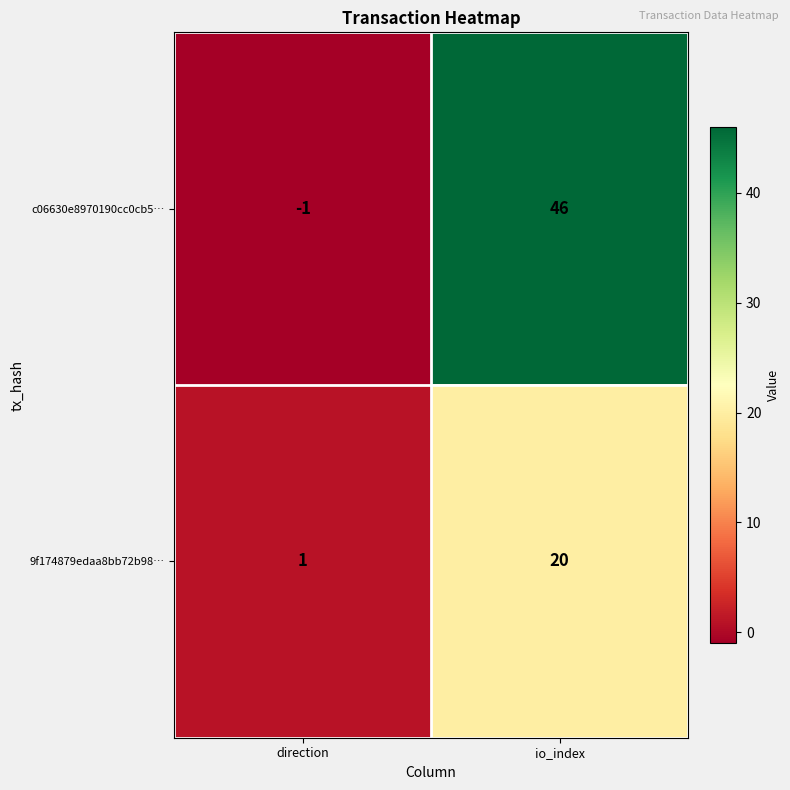

How many positive values does the c06630e8970190cc0cb5… series have?

1